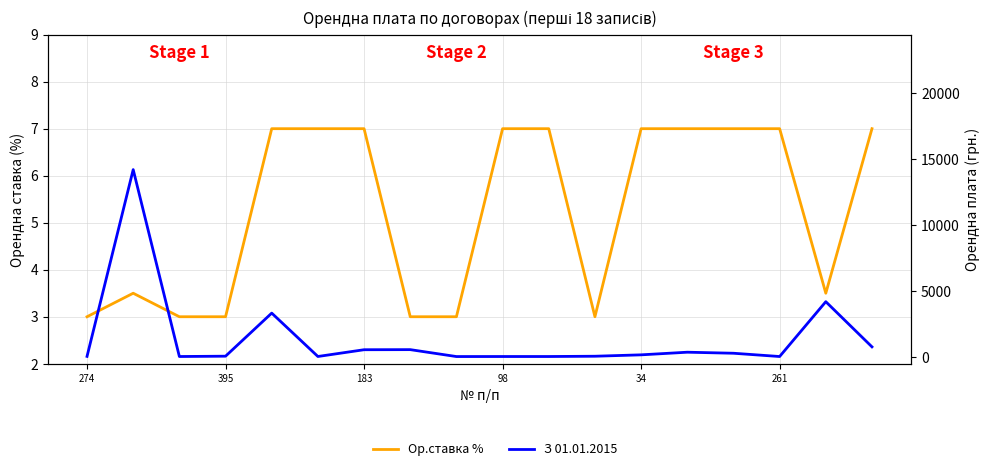

Where is З 01.01.2015 nearest to the value 7119?

16